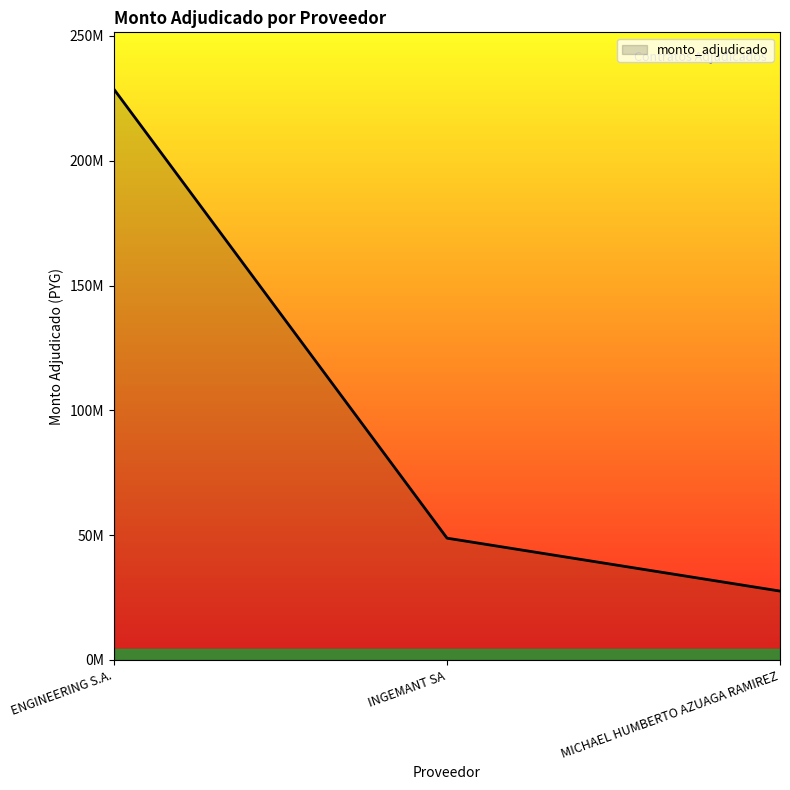

Does the chart have visible grid lines?

No